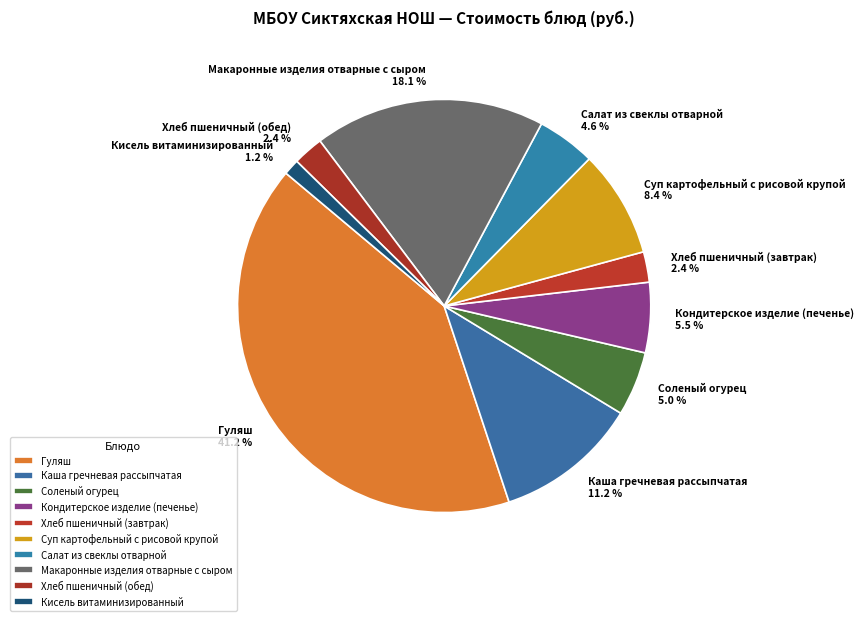

How many slices are in this pie chart?

10